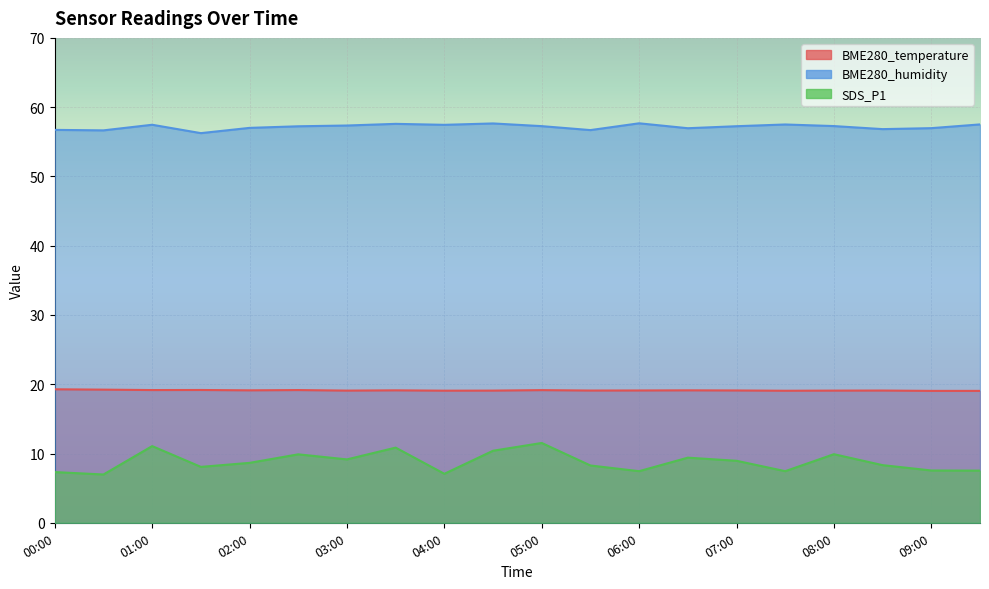

What is the average value of the BME280_humidity series?

57.2